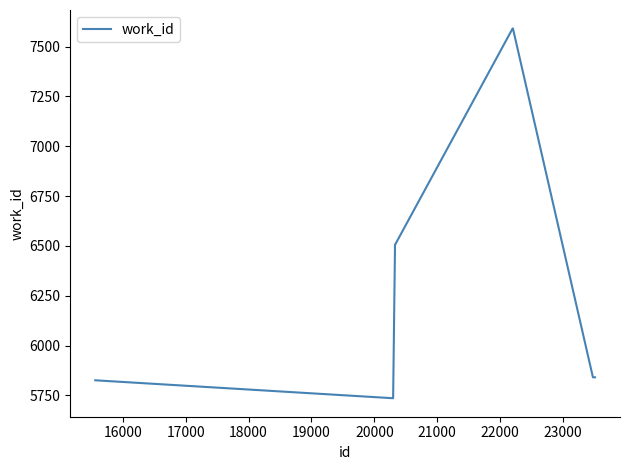

Reading left to right, list all the values displayed in this chart.

5826	5736	6506	6506	7591	7591	7591	5841	5841	5841